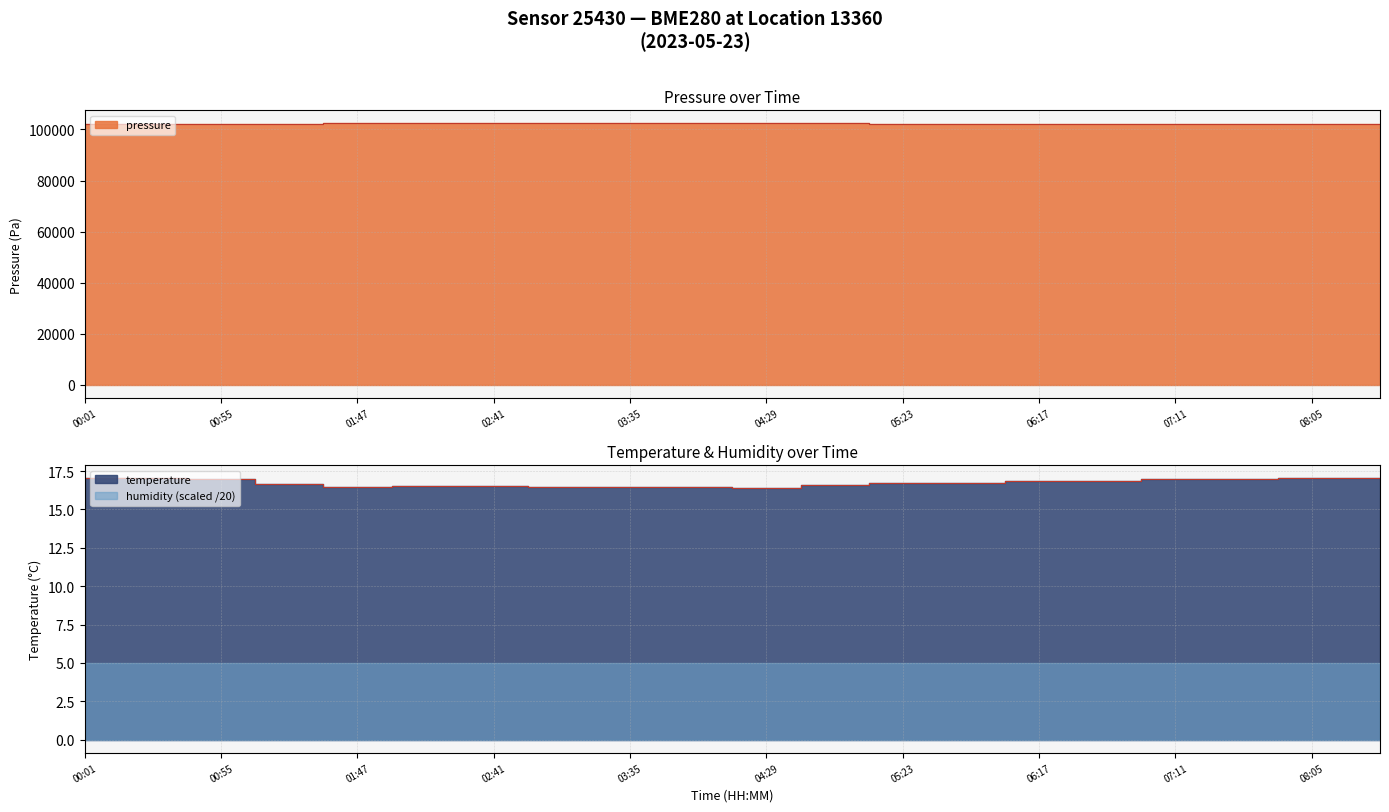

Where is temperature nearest to the value 16?

04:29